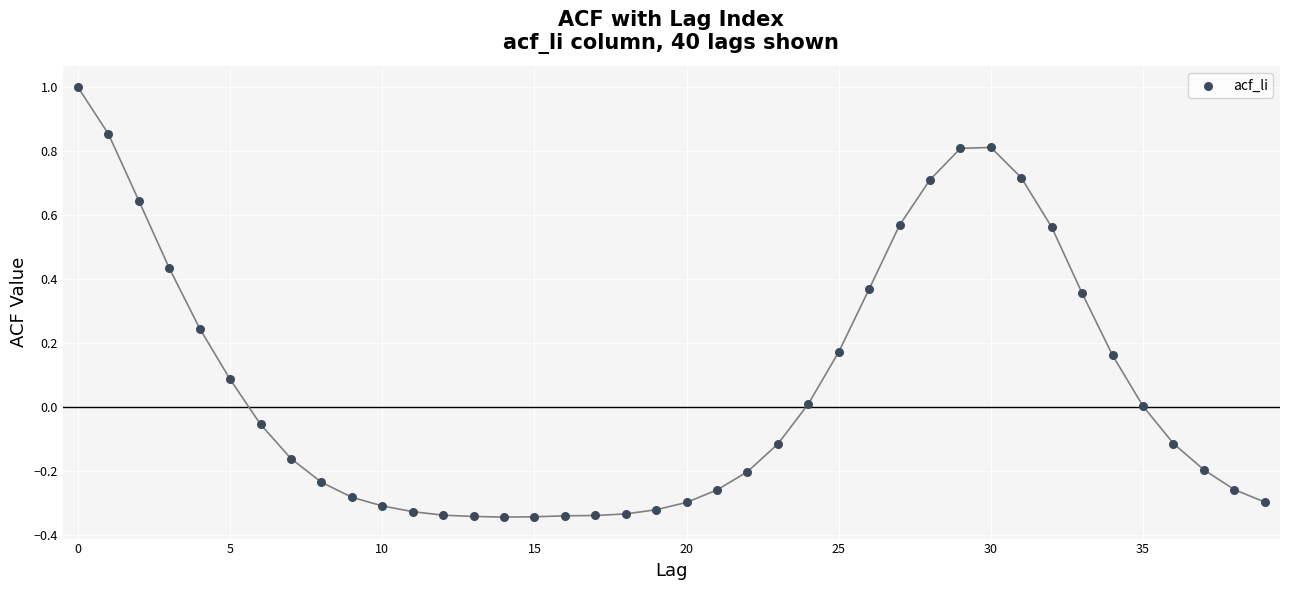

What is the range of Y values (max minus min)?

1.3